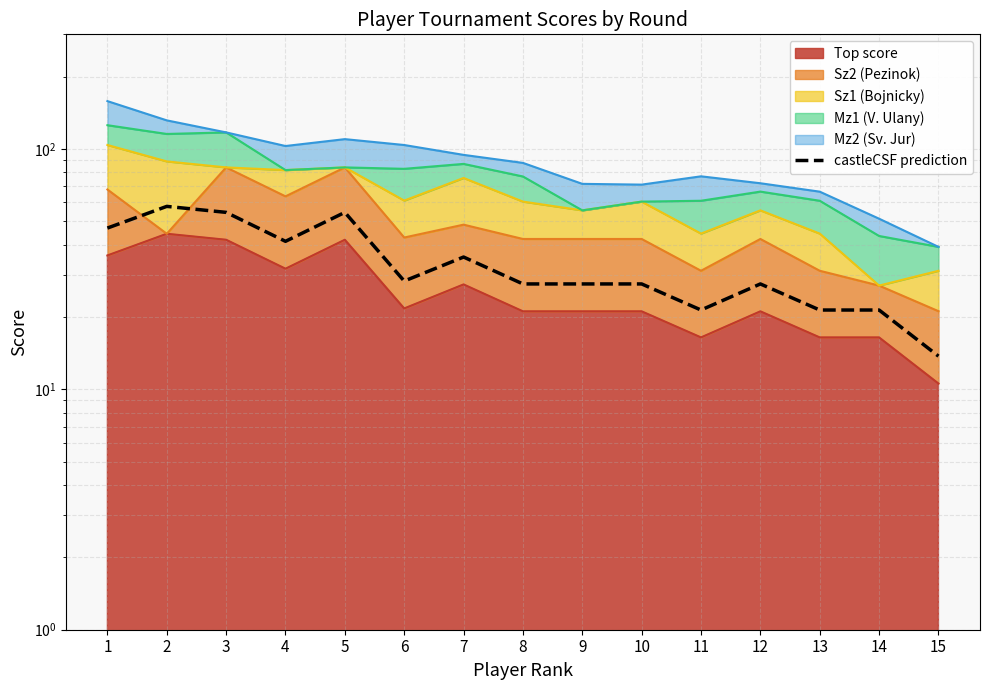

True or false: the data shows 36.0 at 12.

False